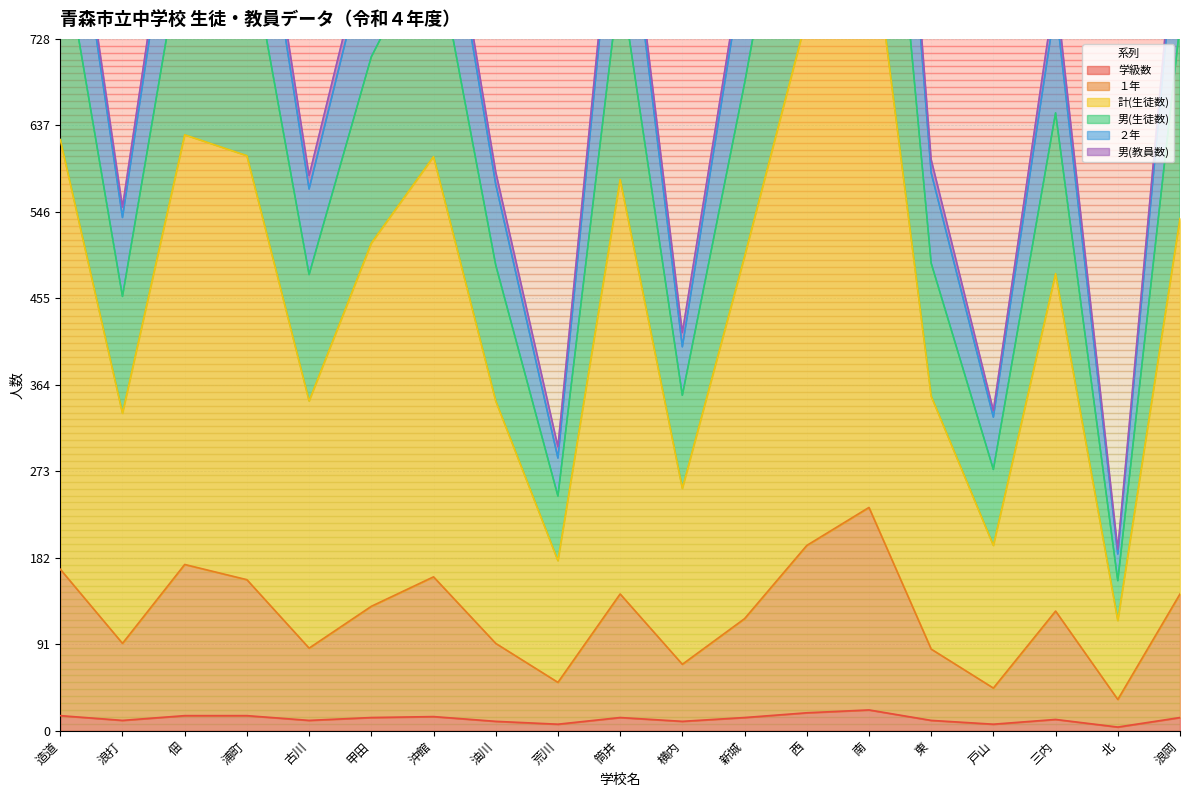

What is the difference between the maximum and minimum values in the 学級数 series?

18